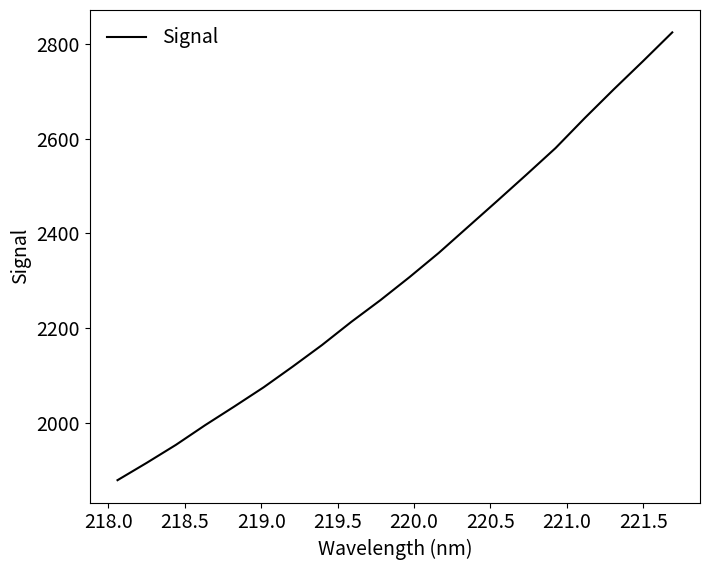

What is the average value?

2310.0